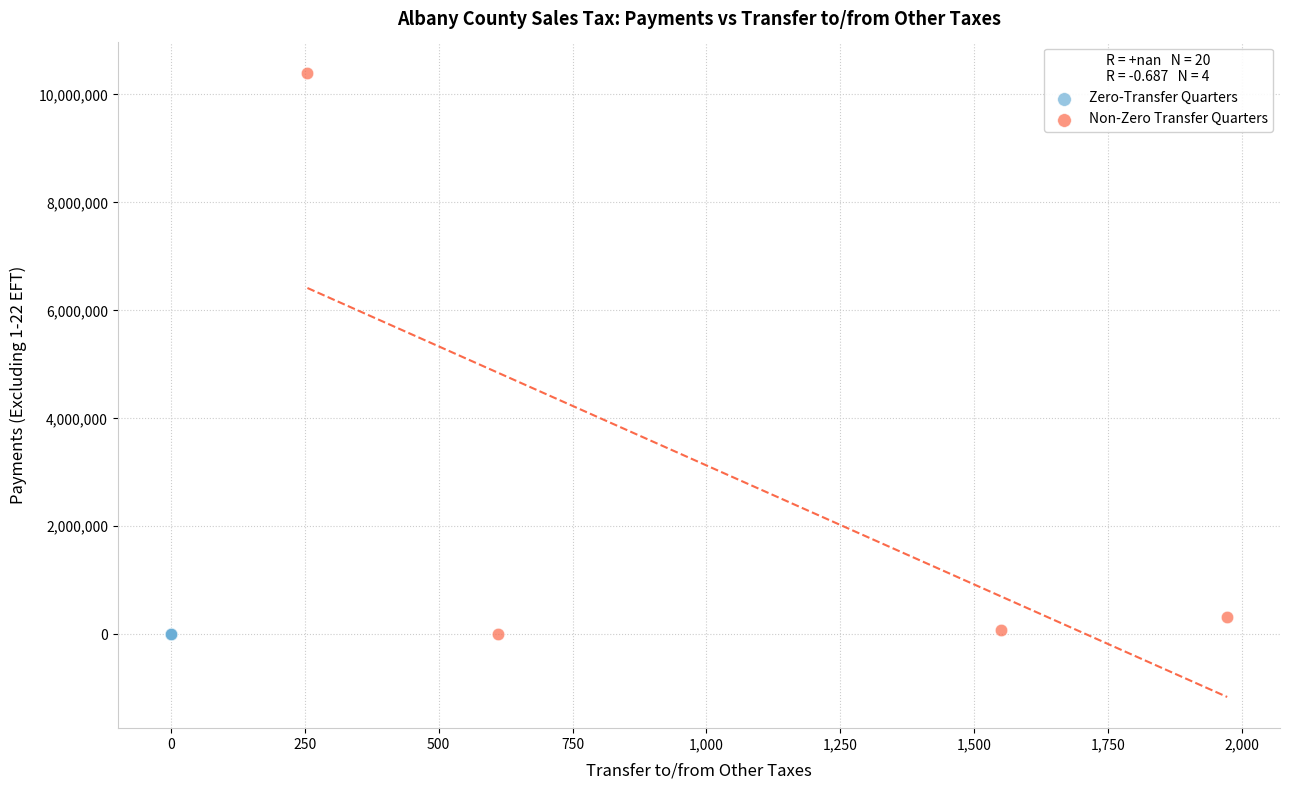

Which series contains the highest Y value?

Non-Zero Transfer Quarters